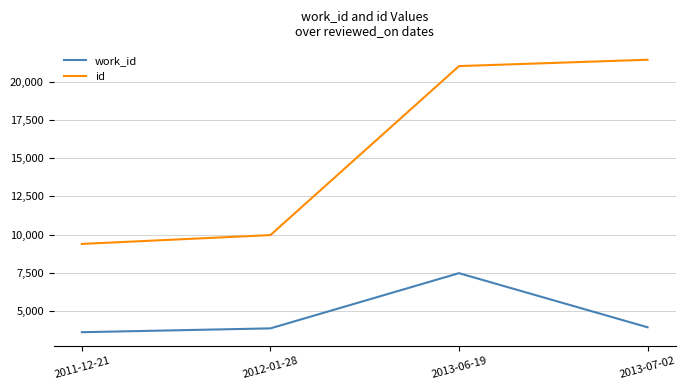

How many values in the id series are below 21016?

2